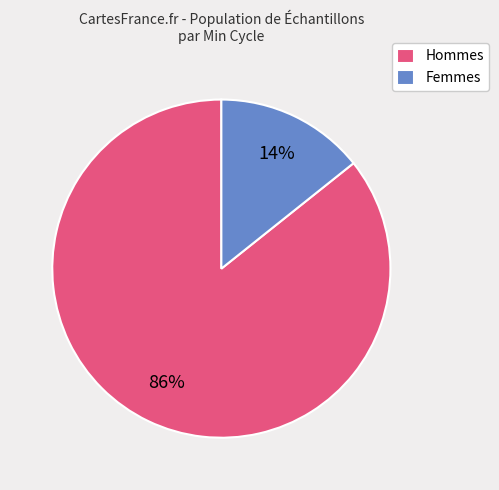

Rank the categories by value from highest to lowest.

Hommes, Femmes